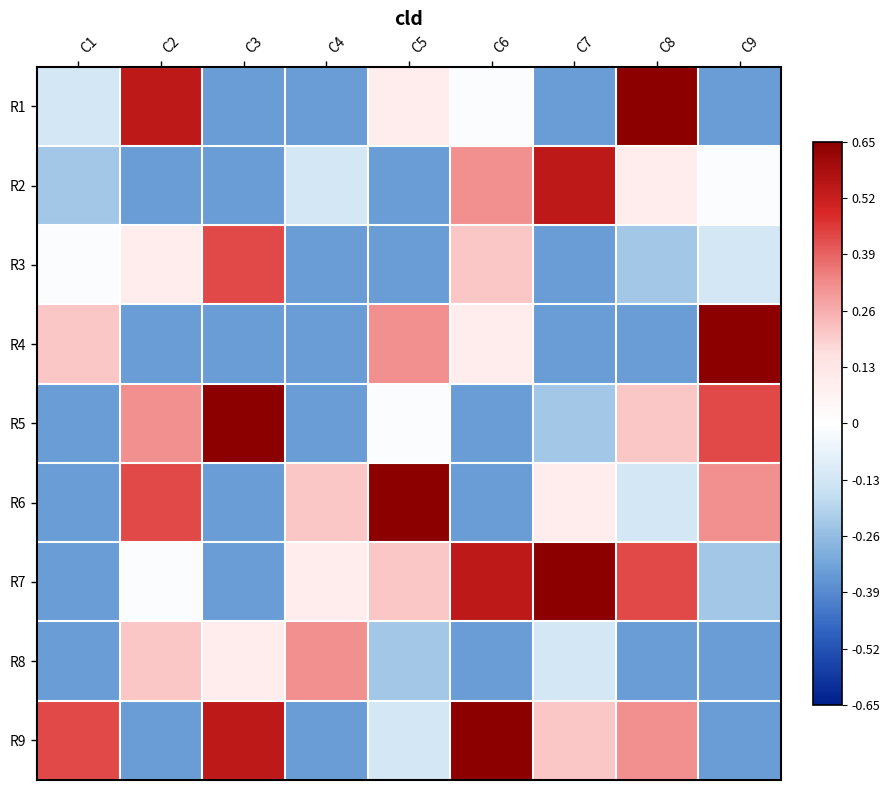

At which category is the sum across all series the highest?

C6